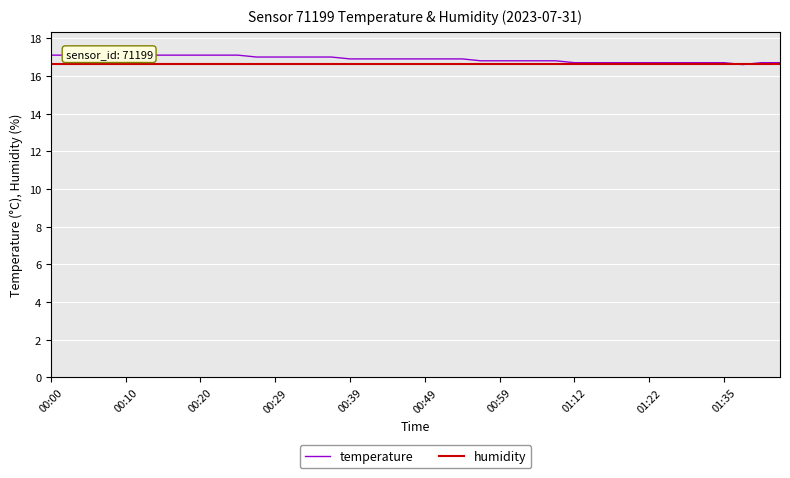

Is it true that humidity equals 27.0 at 00:00?

False